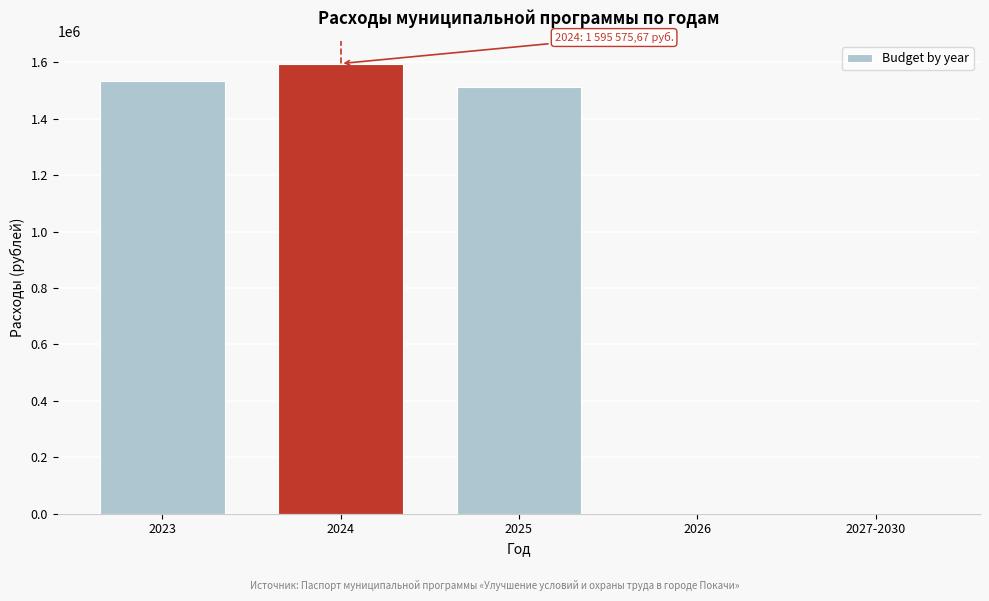

Reading left to right, extract all data points from this chart.

2023=1533700.0	2024=1595575.7	2025=1512415.8	2026=0.0	2027-2030=0.0